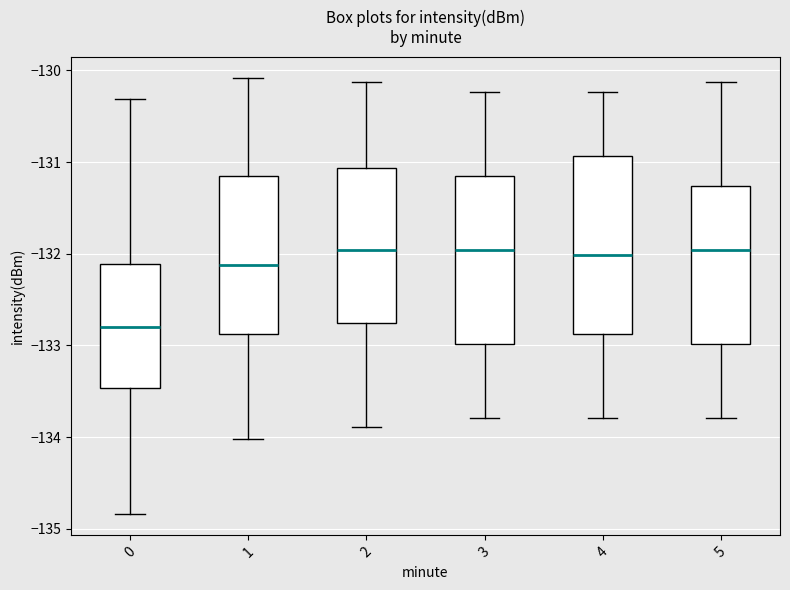

Where does the upper whisker of the box at x = 4 end on the y-axis? The values are not printed on the chart, so give them approximately, as read against the axis.

-130.2